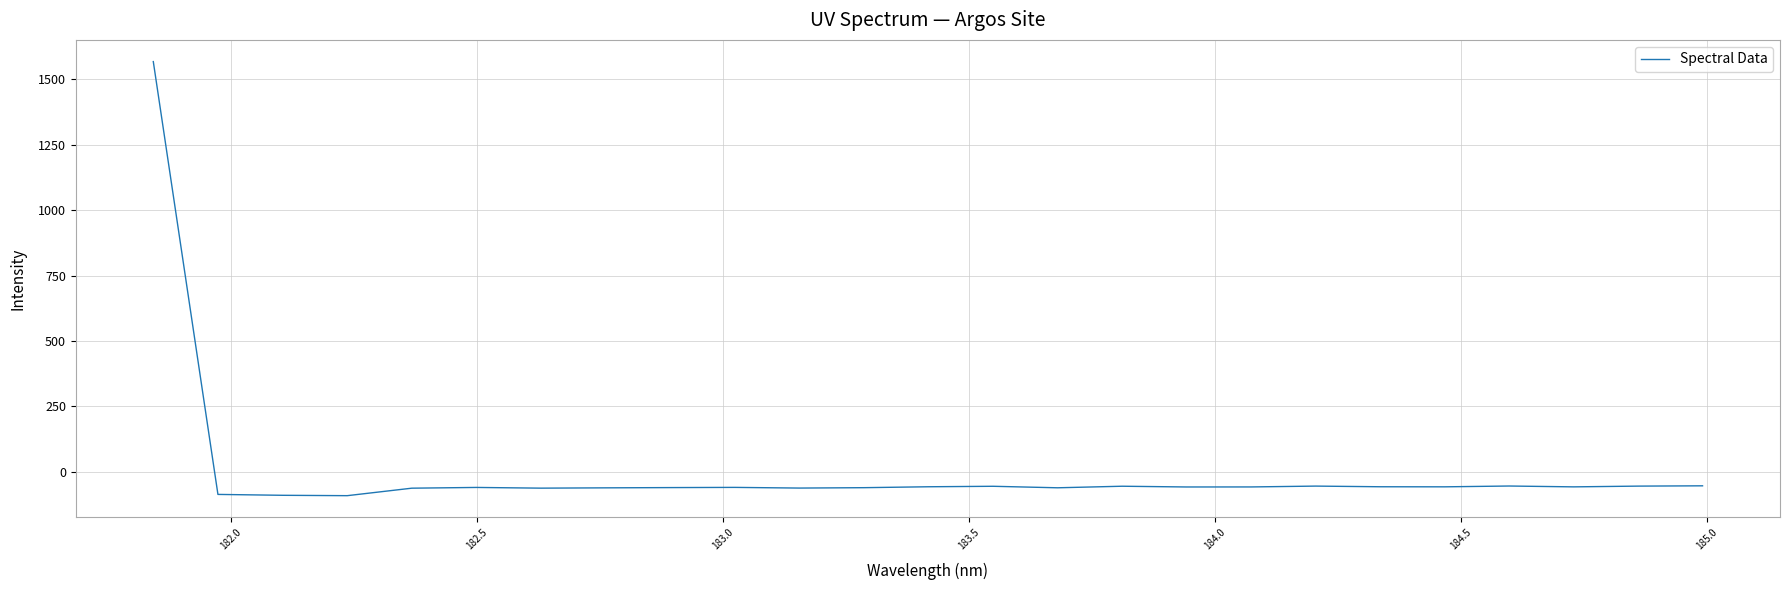

Does the chart have visible grid lines?

Yes